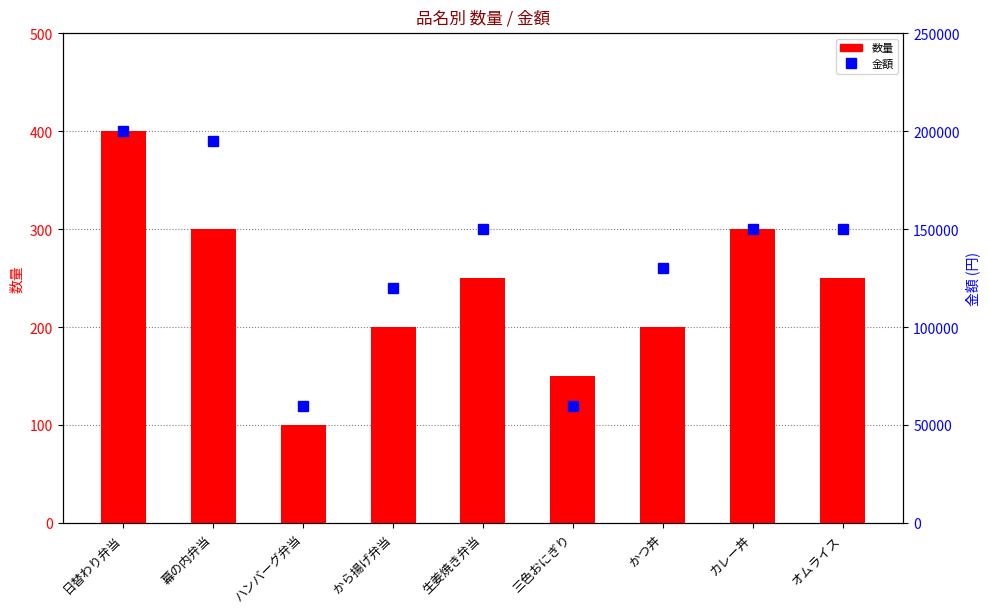

What is the maximum value shown in the chart?

200000